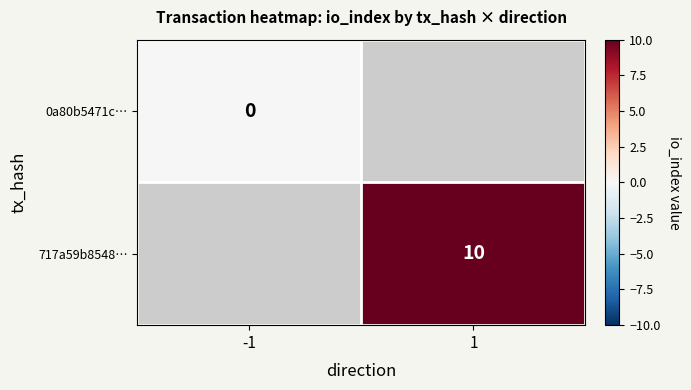

The value of 717a59b8548… at 1 is 13. True or false?

False